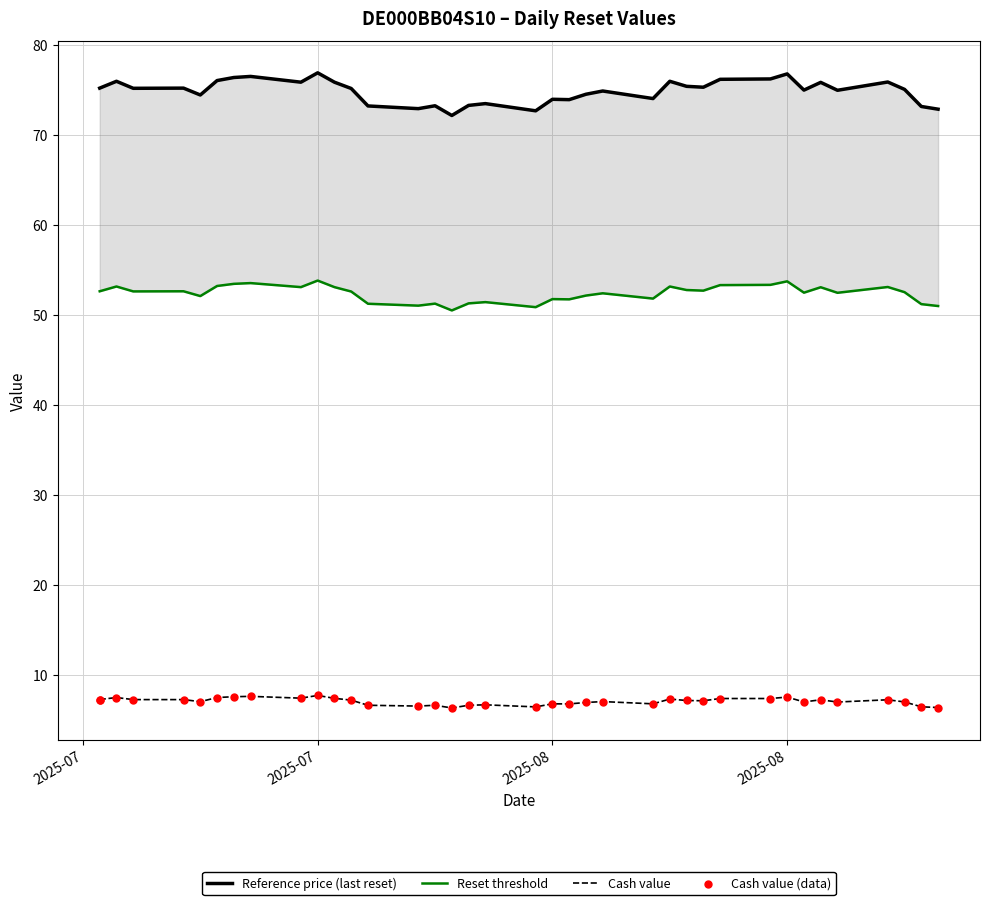

At which category is the sum across all series the highest?

2025-07